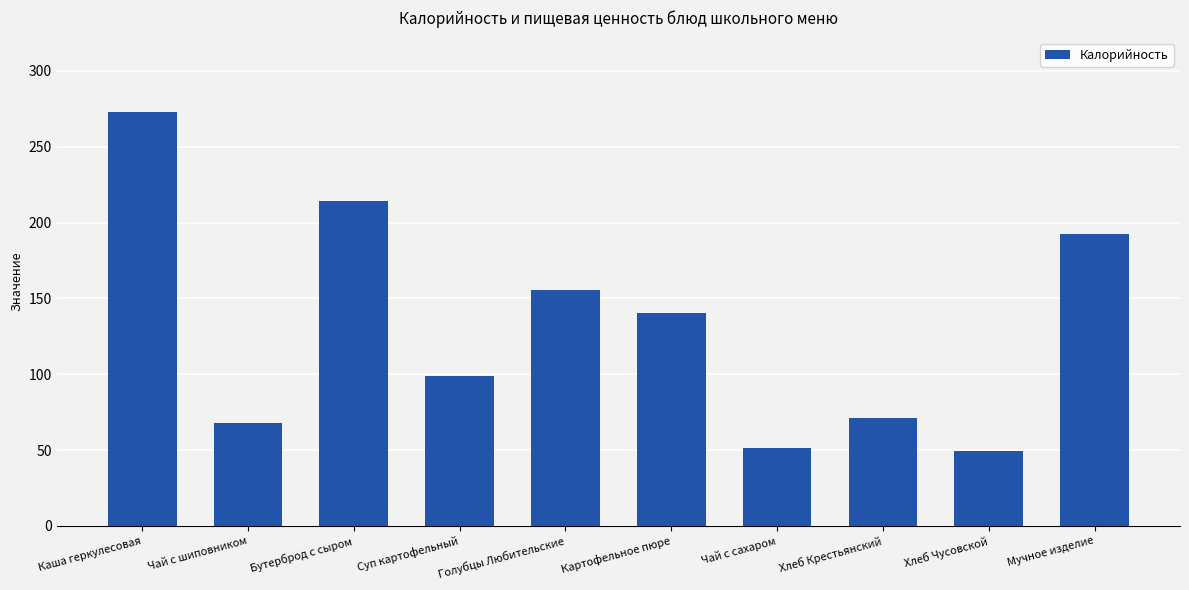

What is the sum of all values?

1314.6